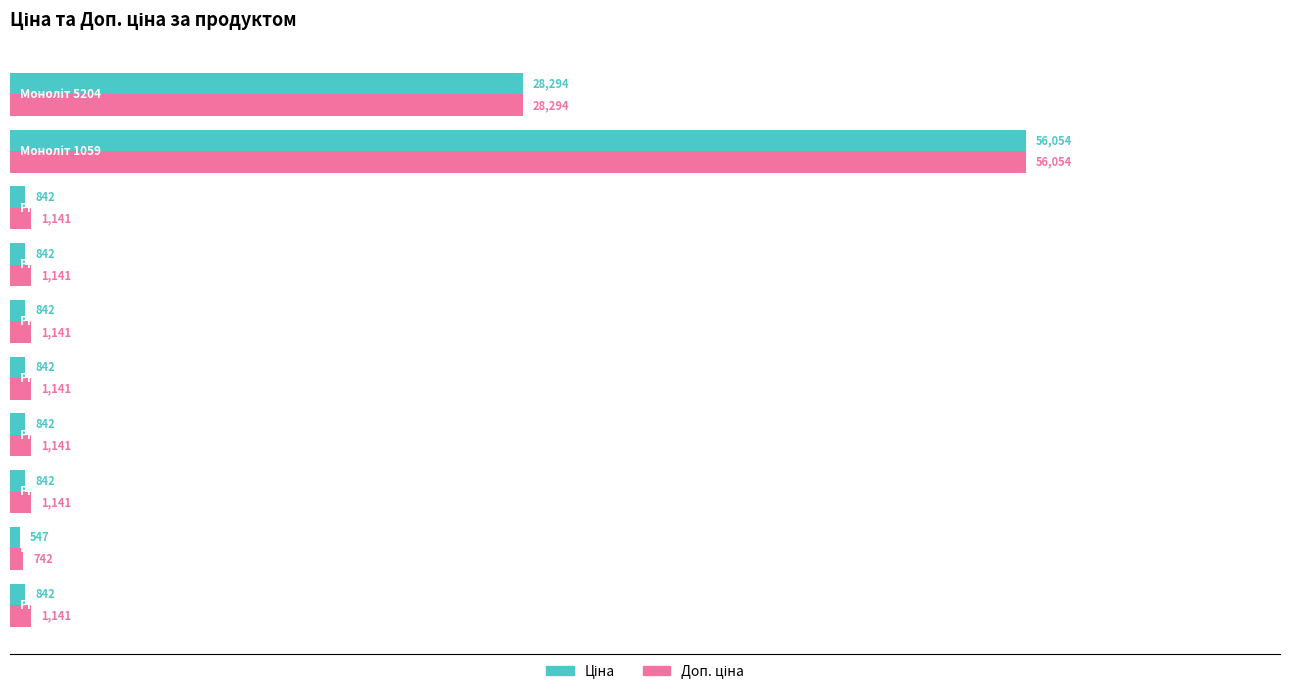

Count the number of data series in this chart.

2